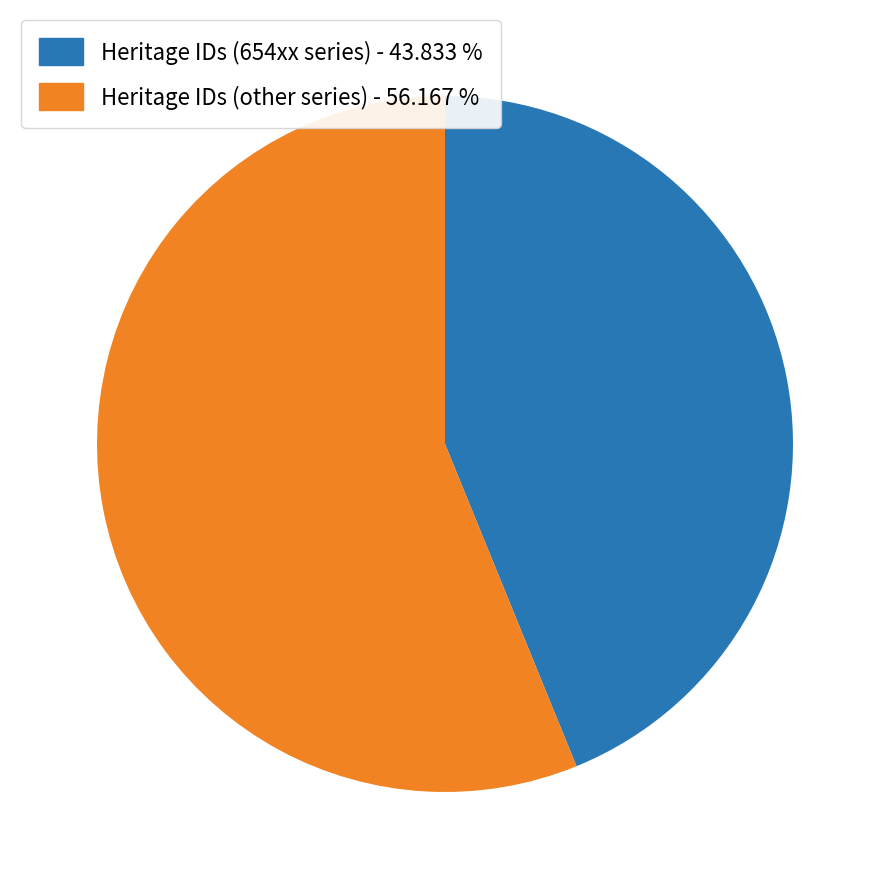

Which slice is the smallest?

Heritage IDs (654xx series) - 43.833 %